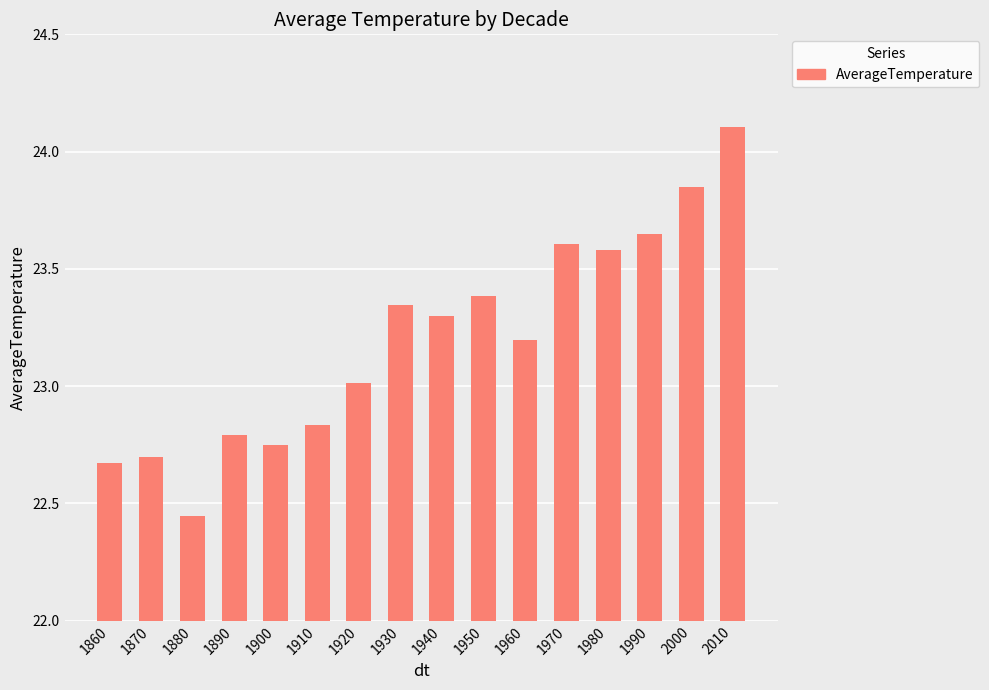

At which label is the value closest to 23?

1920